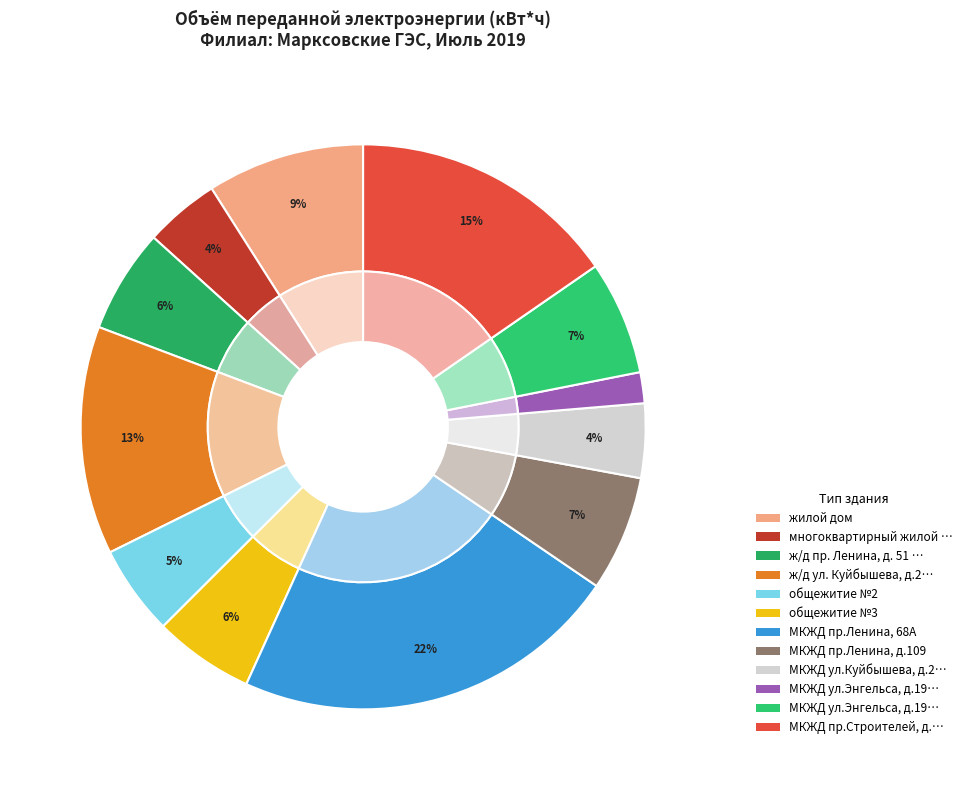

Rank the categories by value from highest to lowest.

МКЖД пр.Ленина, 68А, МКЖД пр.Строителей, д.2, ж/д ул. Куйбышева, д.231д. корп. 2, жилой дом, МКЖД пр.Ленина, д.109, МКЖД ул.Энгельса, д.199, ж/д пр. Ленина, д. 51 А, общежитие №3, общежитие №2, многоквартирный жилой дом, МКЖД ул.Куйбышева, д.214, МКЖД ул.Энгельса, д.197